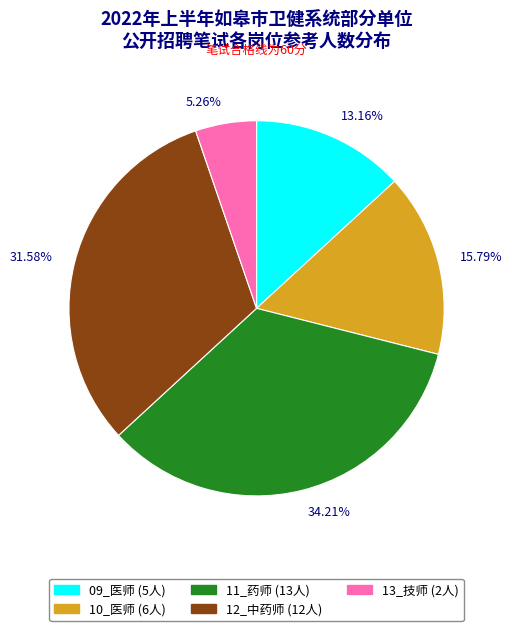

Approximately how many times larger is the value at 34.21% compared to 31.58%?

1.1